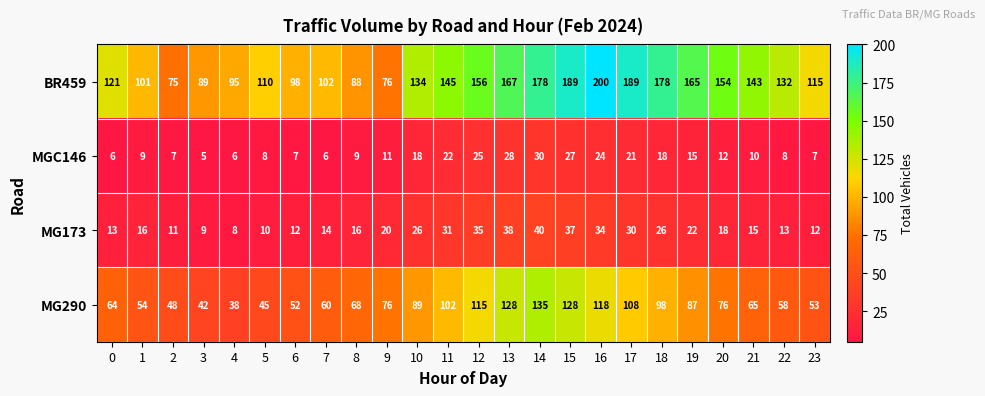

Is it true that BR459 equals 98 at 6?

True